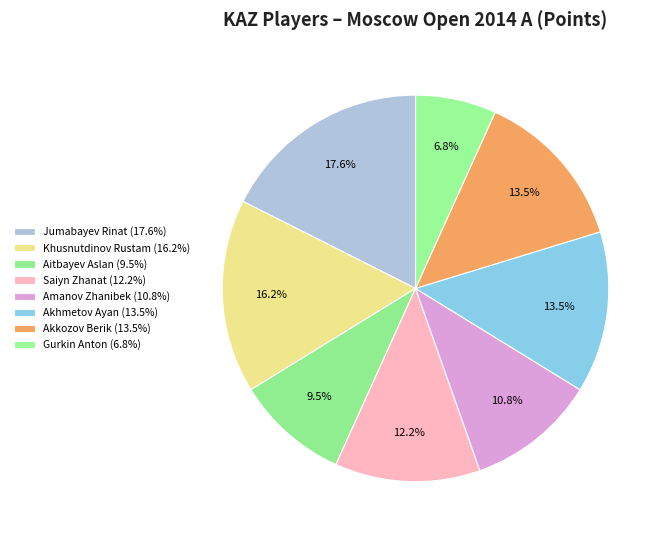

How many segments does this pie chart have?

8